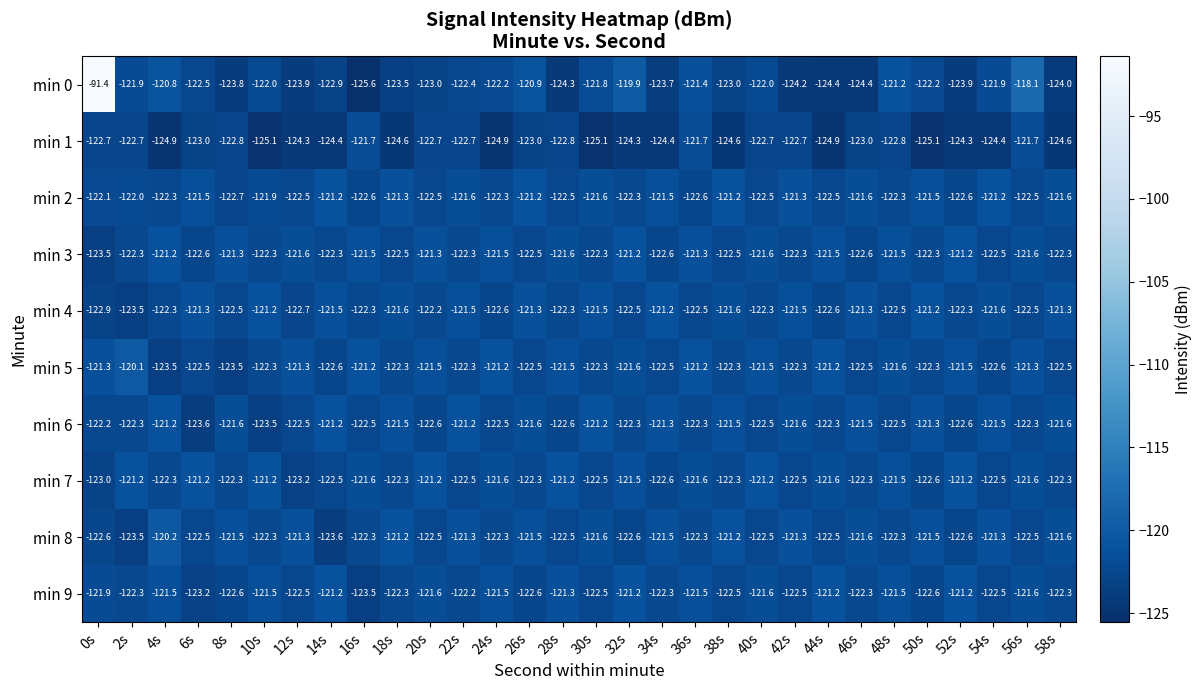

The min 9 series shows -121.2 at 44s. True or false?

True